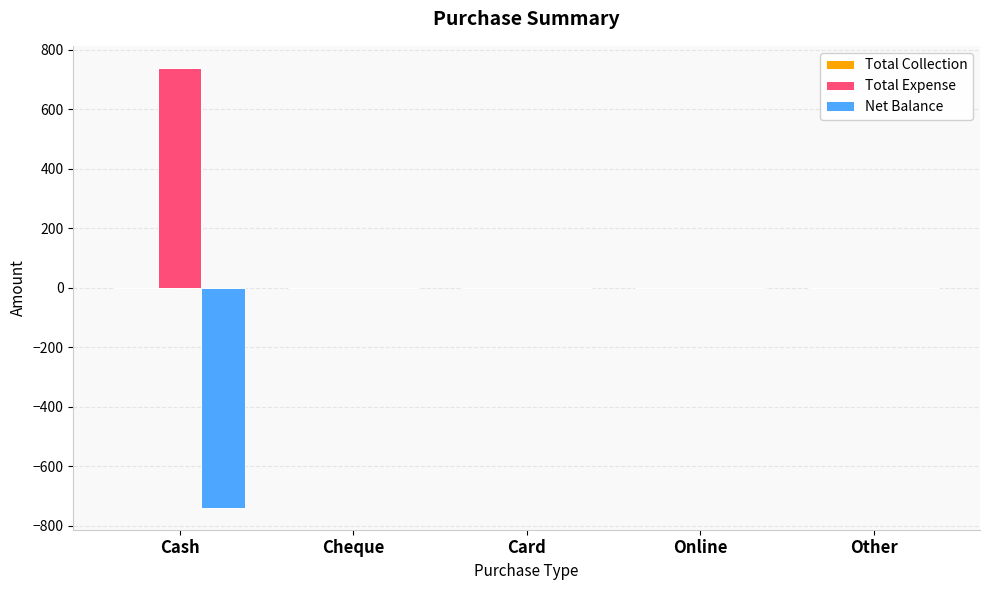

What is the sum of the Total Expense values at Other and Cash?

740